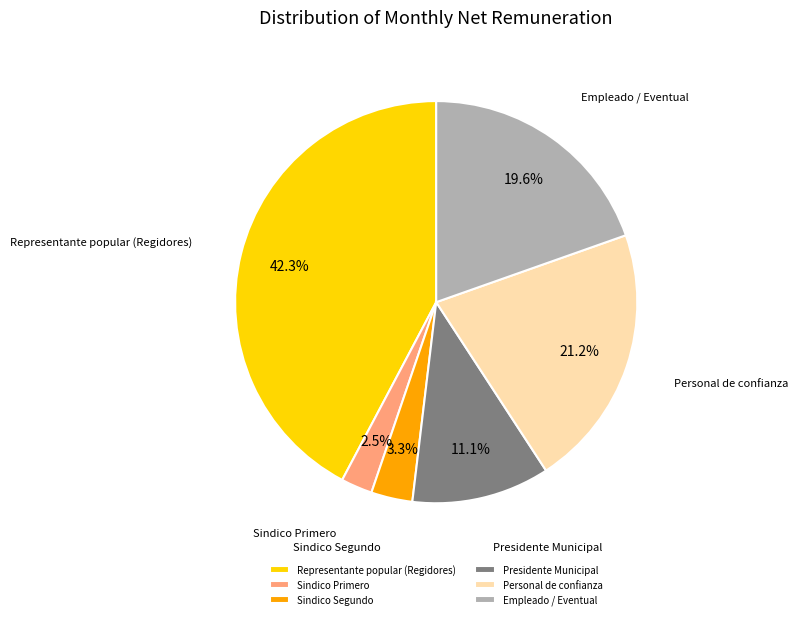

To the nearest percent, what is the average slice percentage?

17%